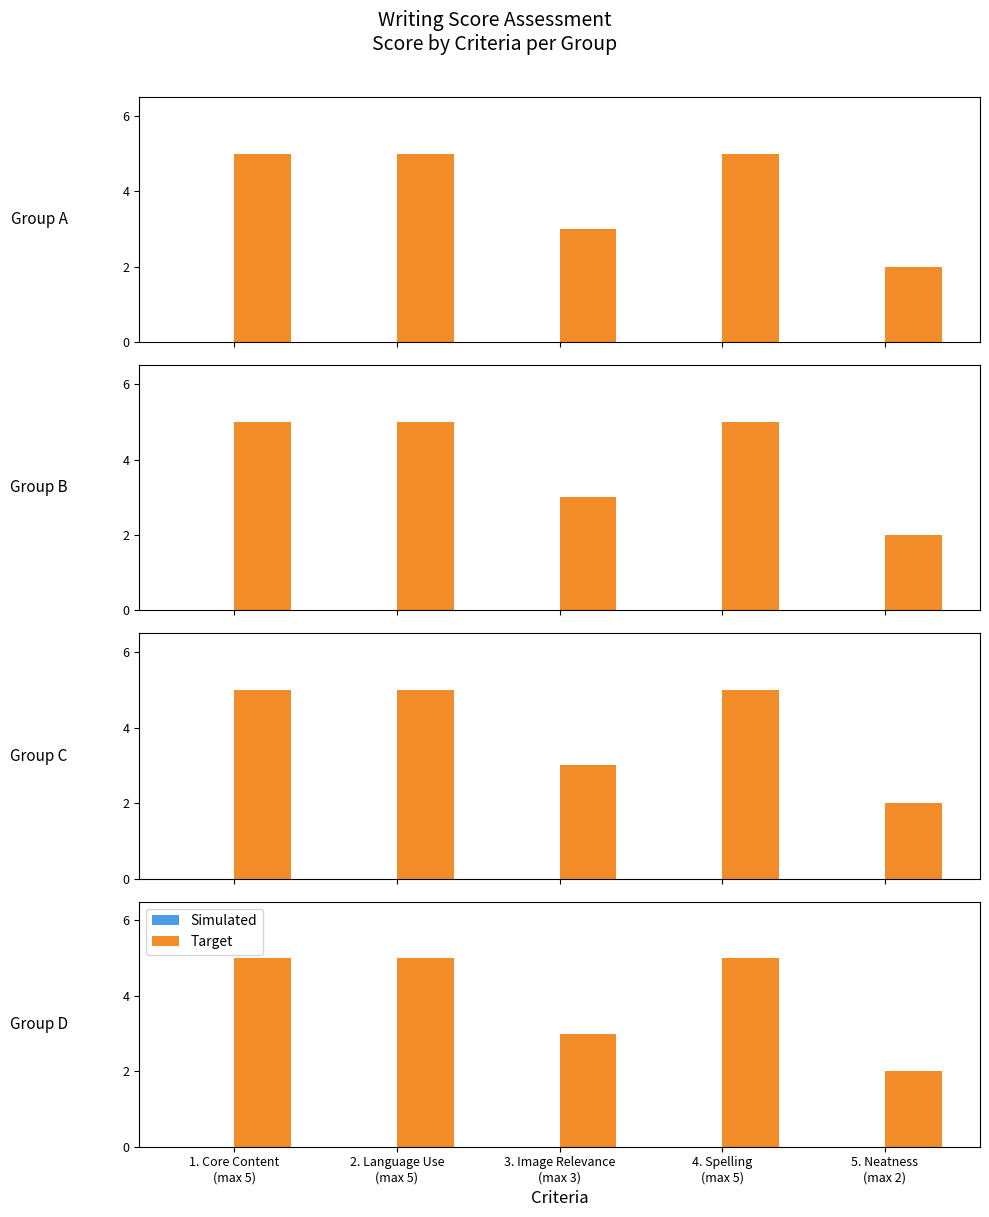

What is the label of the 3rd bar from the left?

3. Image Relevance
(max 3)